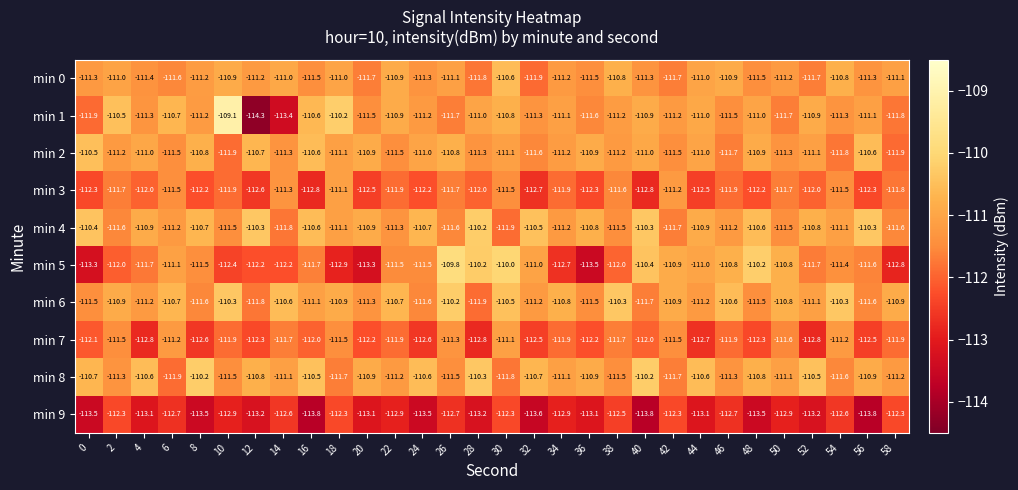

Between 38 and 40, which series saw the biggest shift?

min 5